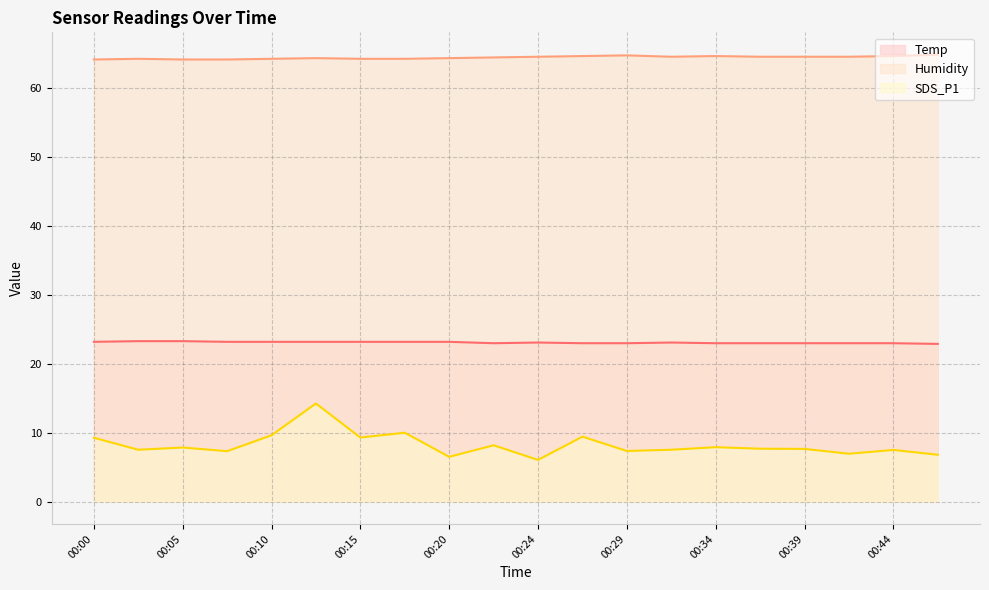

Reading left to right, list all the values displayed in this chart.

Temp: 23.2	23.3	23.3	23.2	23.2	23.2	23.2	23.2	23.2	23.0	23.1	23.0	23.0	23.1	23.0	23.0	23.0	23.0	23.0	22.9
Humidity: 64.2	64.3	64.2	64.2	64.3	64.4	64.3	64.3	64.4	64.5	64.6	64.7	64.8	64.6	64.7	64.6	64.6	64.6	64.7	64.9
SDS_P1: 9.3	7.5	7.8	7.3	9.6	14.2	9.3	10.0	6.5	8.2	6.0	9.4	7.3	7.5	7.9	7.7	7.7	7.0	7.5	6.8